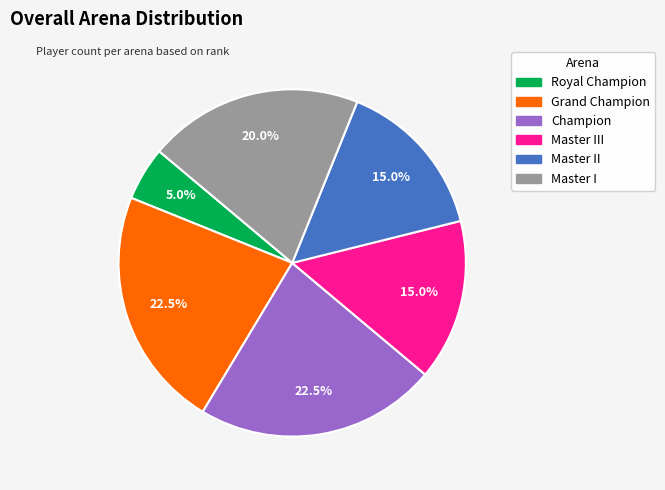

How many segments does this pie chart have?

6